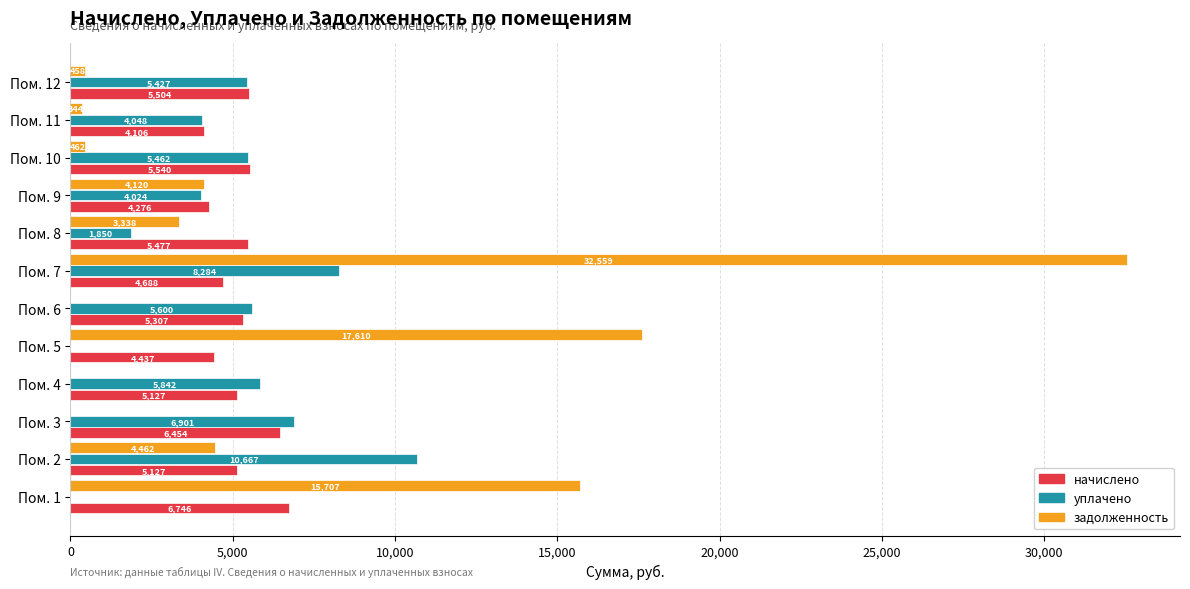

The задолженность series shows 9178.5 at Пом. 1. True or false?

False